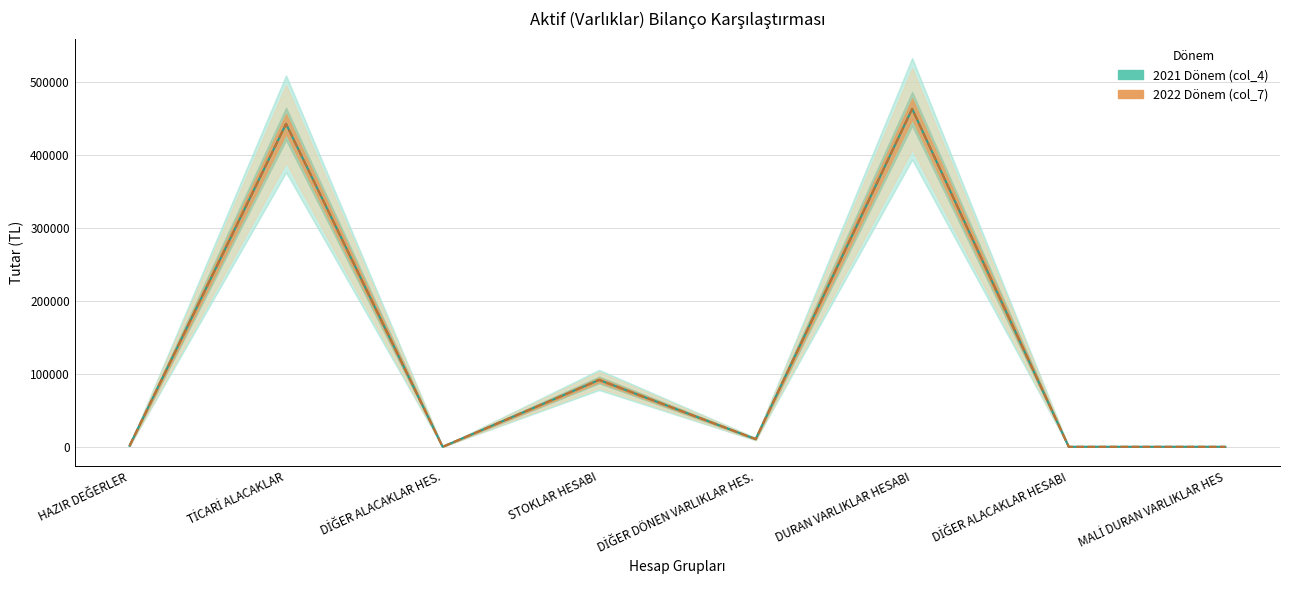

Which series has the widest spread of values?

2021 Dönem (col_4)